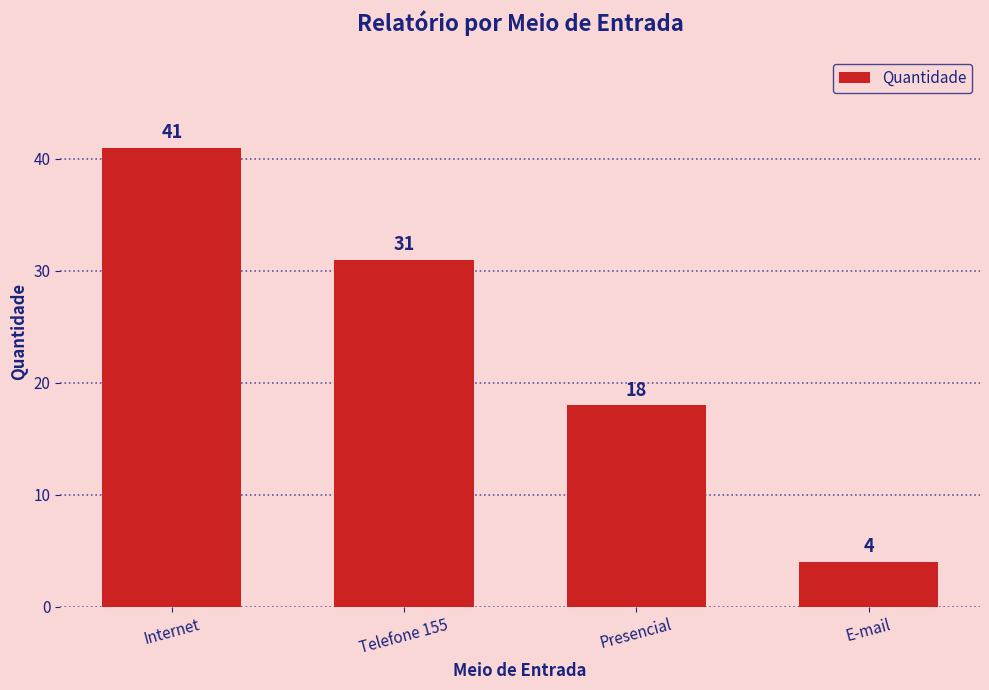

How many distinct data groups are displayed?

1